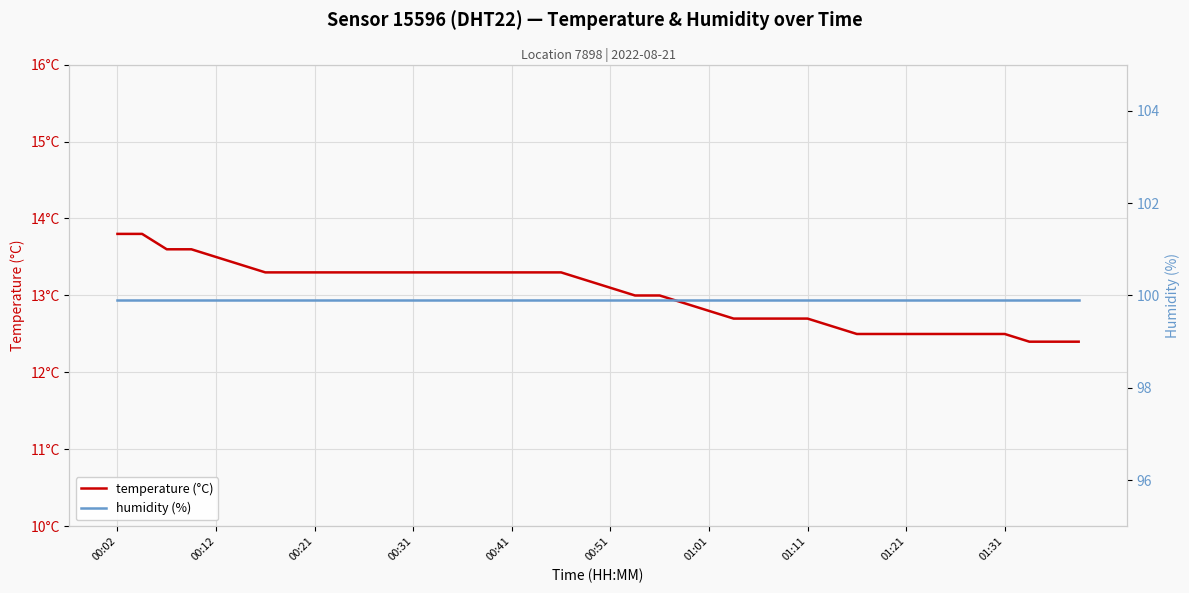

List the series in order of their overall mean, lowest first.

temperature (°C), humidity (%)